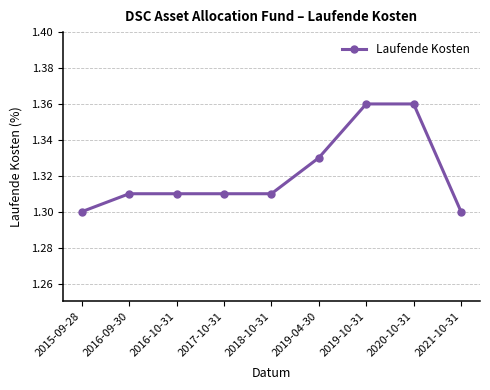

How many values are between 1 and 2?

9